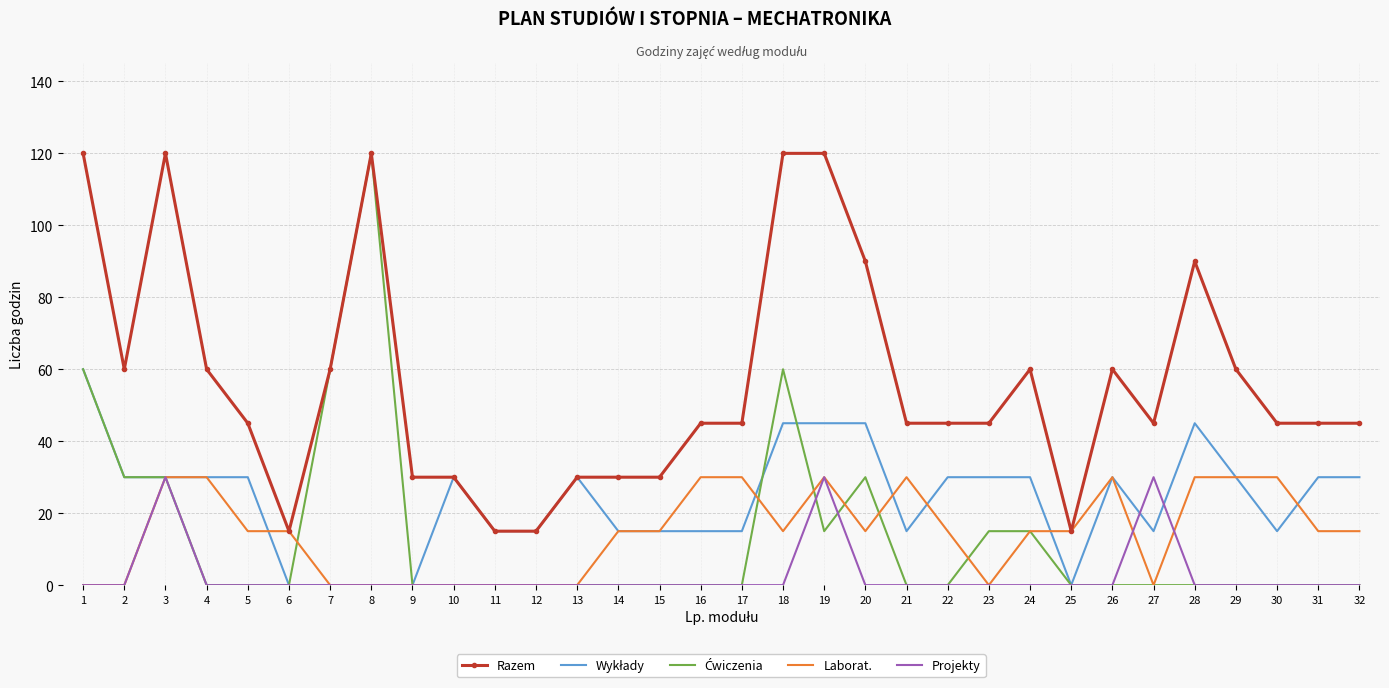

How many series are shown in this chart?

5